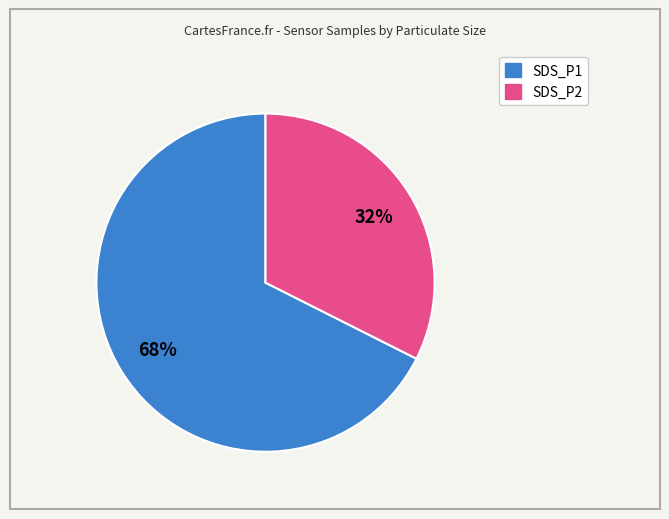

Which has a higher value, SDS_P1 or SDS_P2?

SDS_P1